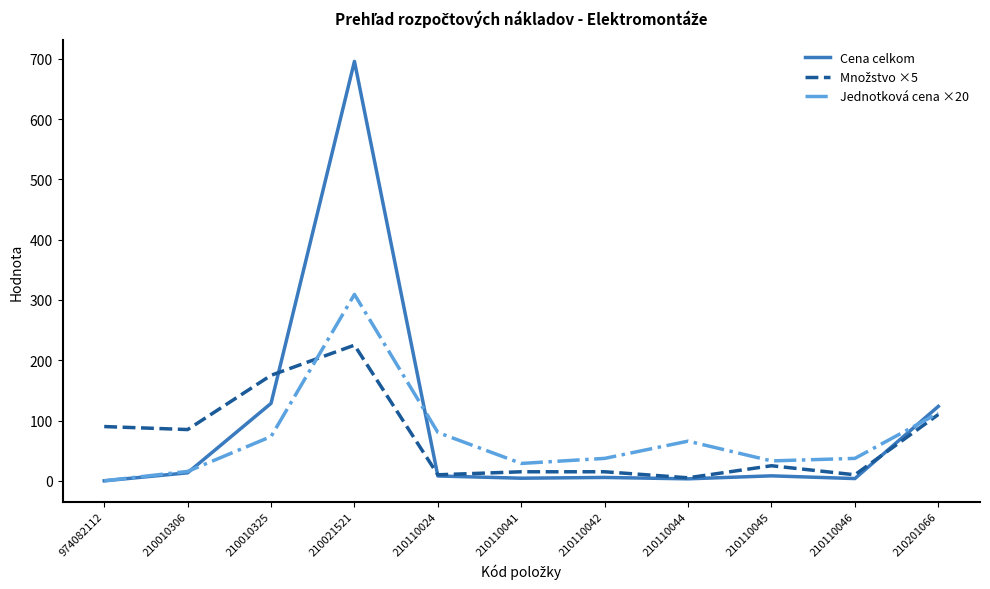

Which category has the highest value across all series?

210021521